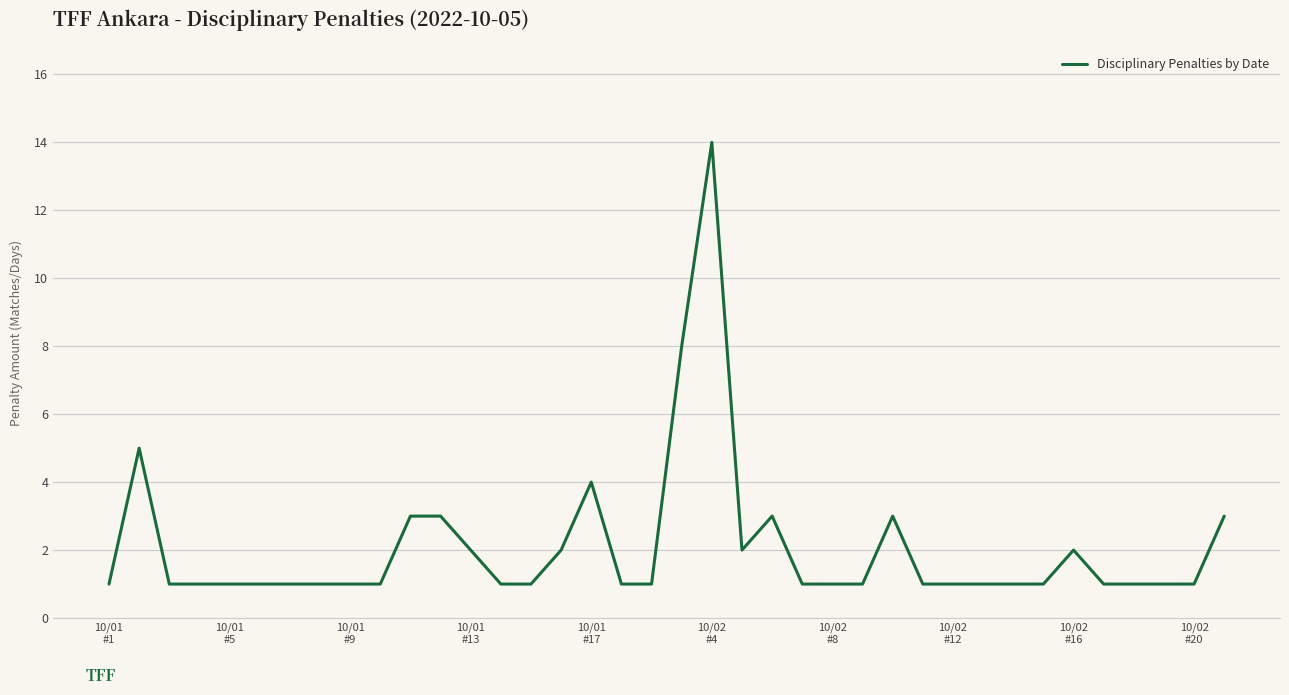

What is the greatest value displayed?

14